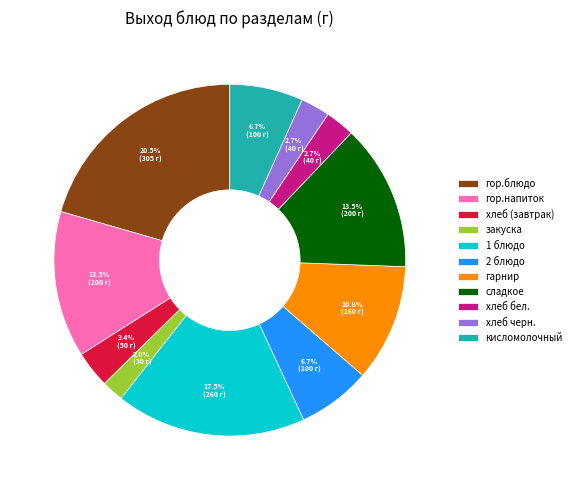

Does 2 блюдо represent more than half of the total?

No